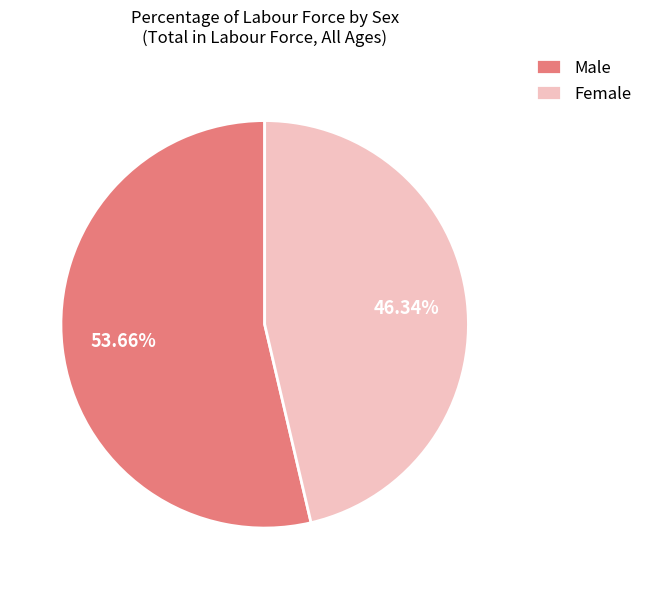

Does any single category account for the majority?

Yes